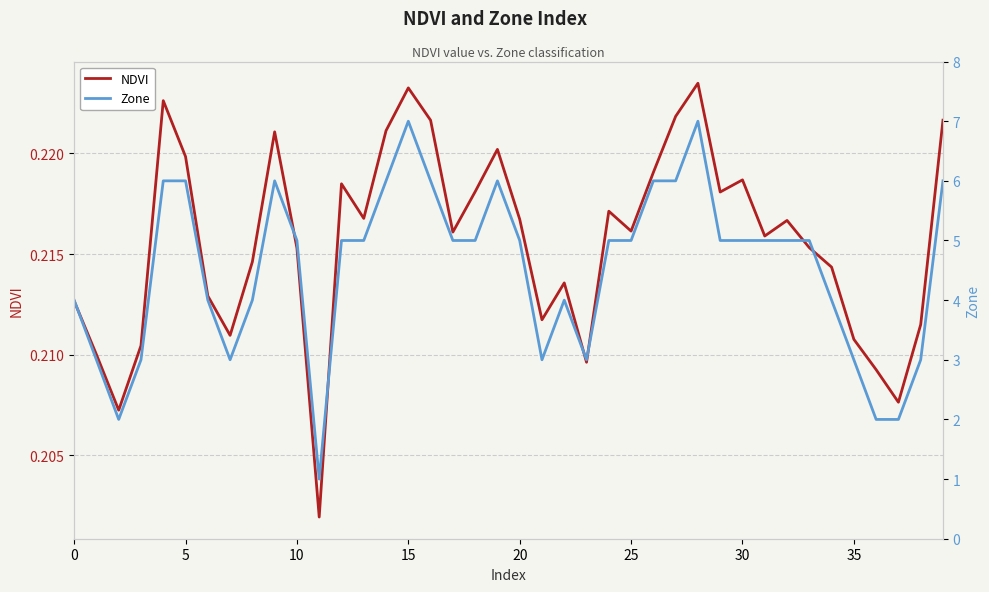

The value of NDVI at 0 is 0.1. True or false?

False